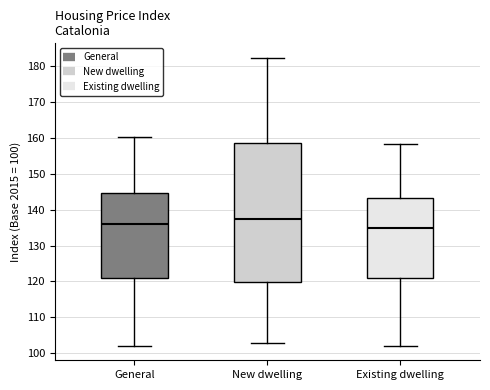

Reading left to right, read every box against the y-axis: the position of its median line, the range the box covers, and the ends of its whiskers. The values are not printed on the chart, so give them approximately, as read against the axis.

General: median 136, box 121 to 145, whiskers 102 to 160
New dwelling: median 137, box 120 to 159, whiskers 103 to 182
Existing dwelling: median 135, box 121 to 143, whiskers 102 to 158